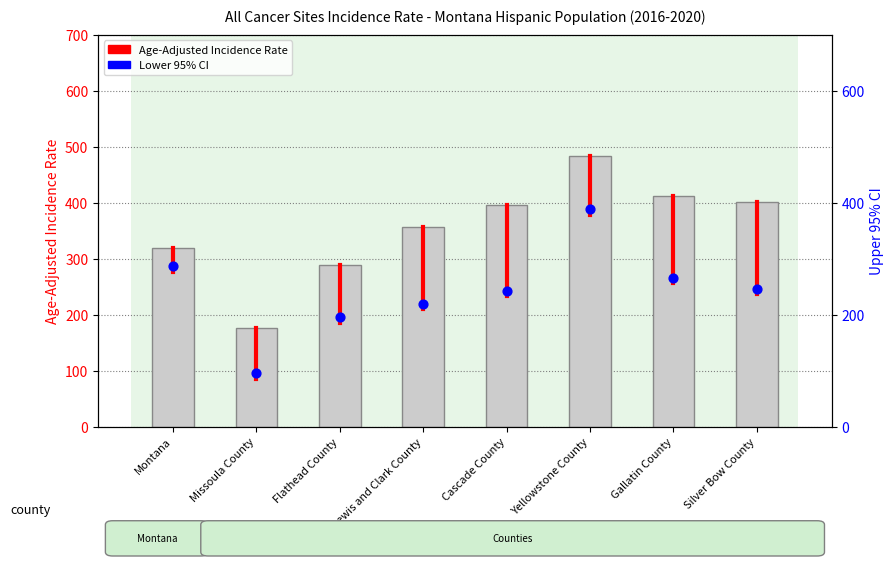

At which category is the sum across all series the highest?

Yellowstone County